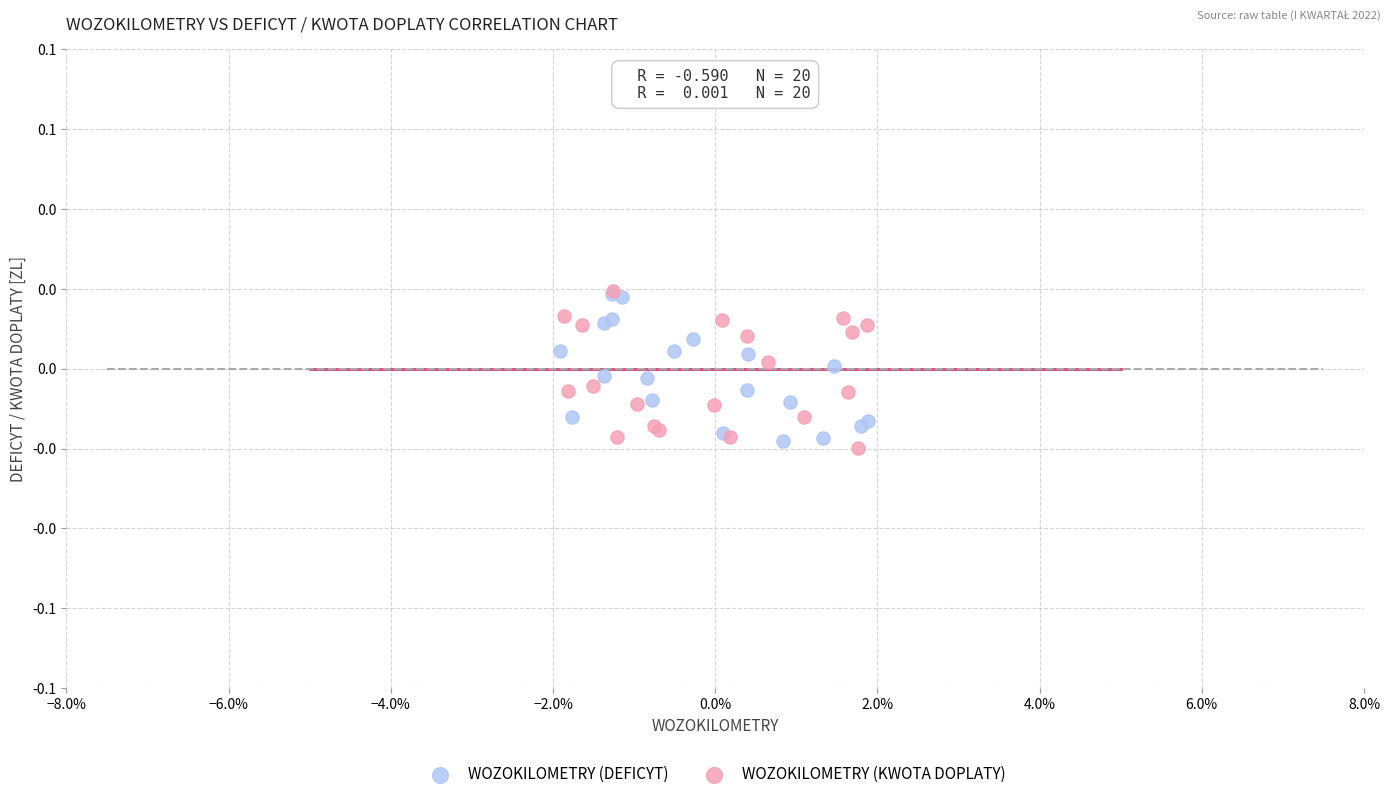

What are all the series names shown in the legend?

WOZOKILOMETRY (DEFICYT), WOZOKILOMETRY (KWOTA DOPLATY)